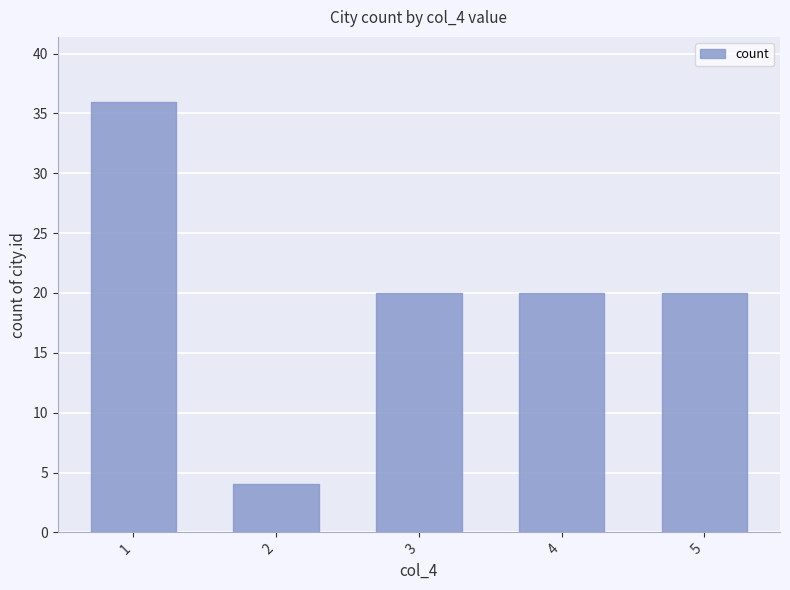

Between 5 and 1, which is larger?

1